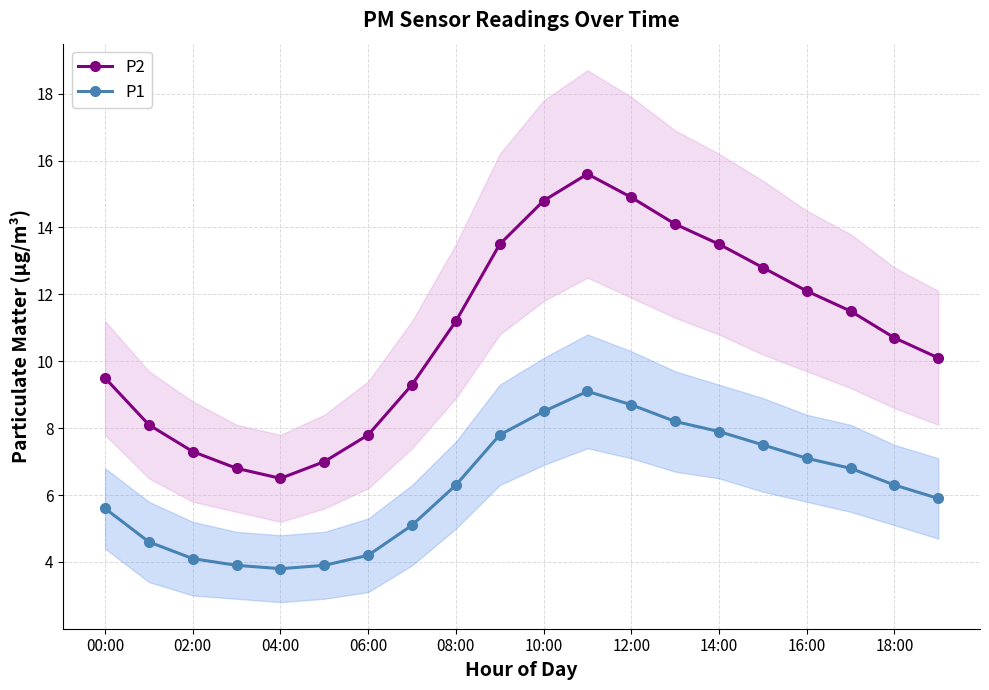

True or false: P1 and P2 cross at least once.

False